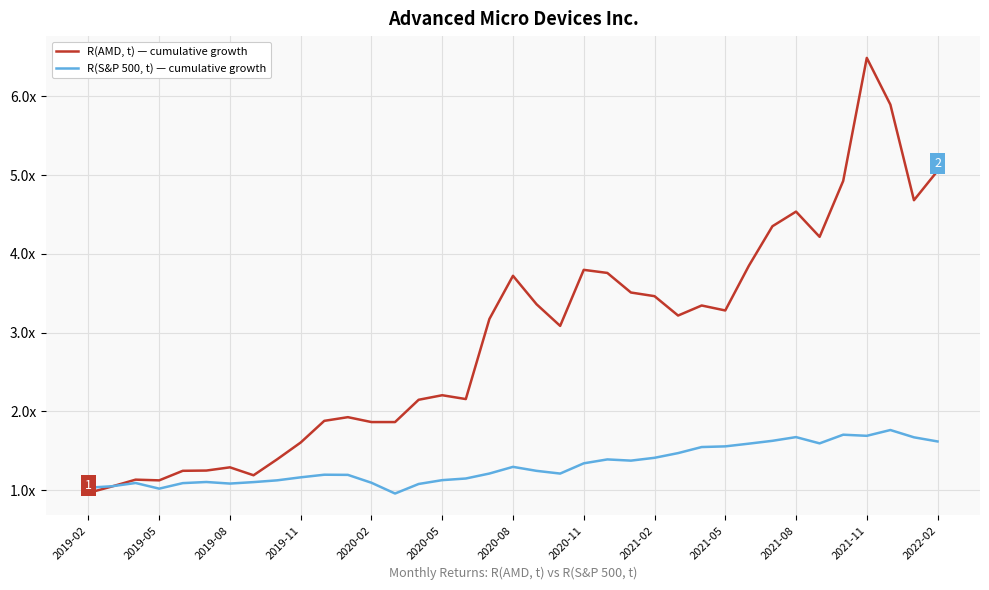

What are all the series names shown in the legend?

R(AMD, t) — cumulative growth, R(S&P 500, t) — cumulative growth